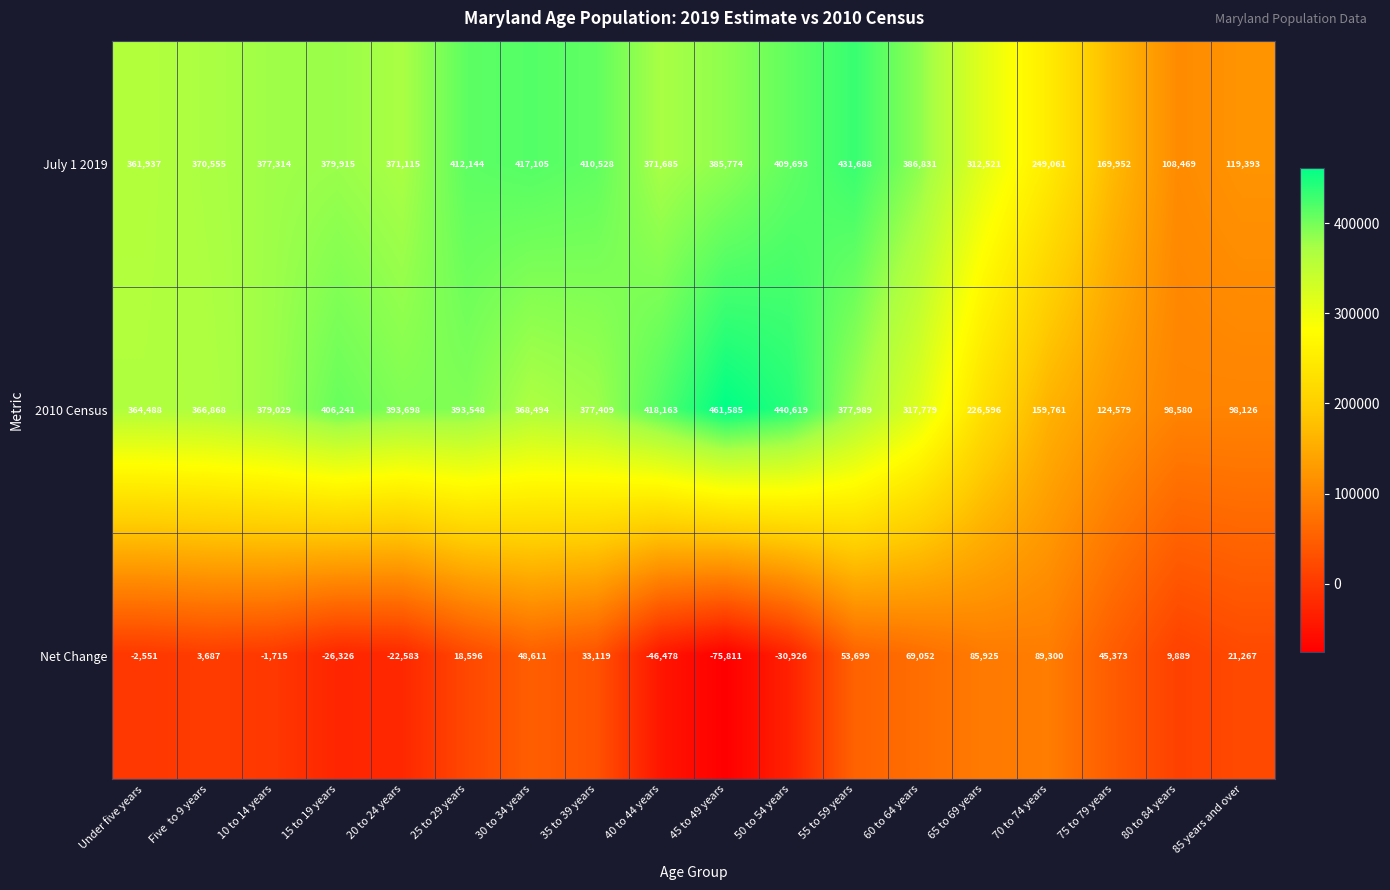

Rank the series by their maximum value, from highest to lowest.

2010 Census, July 1 2019, Net Change